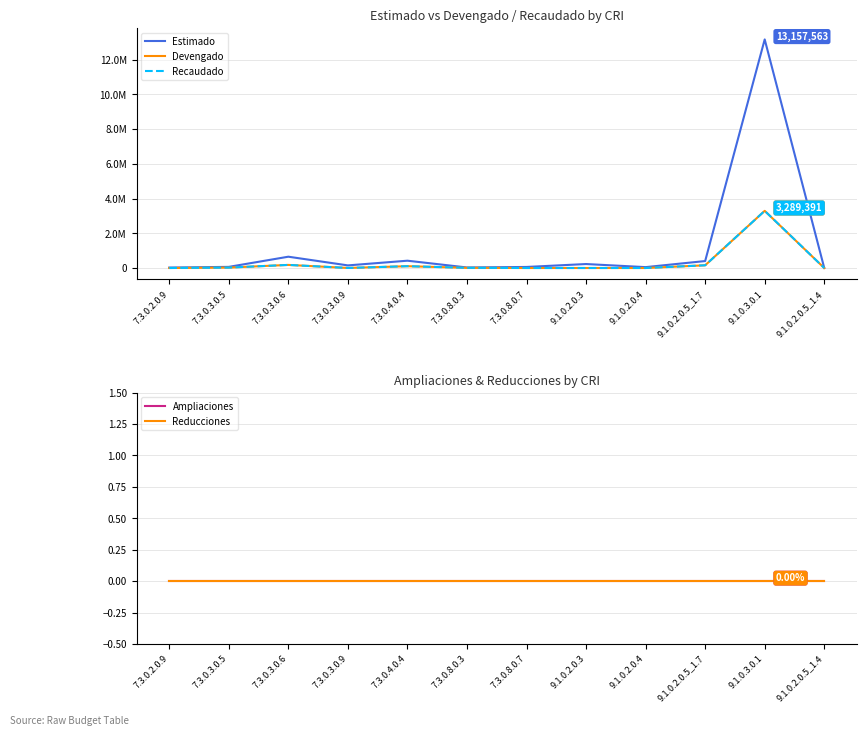

What is the greatest value displayed?

13157563.3